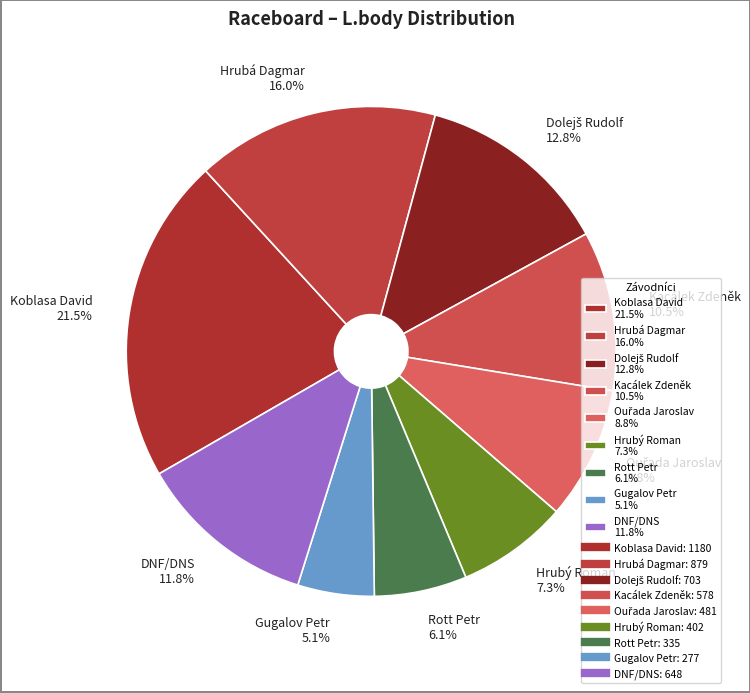

What is the ratio of the value at Hrubá Dagmar 16.0% to the value at Rott Petr 6.1%?

2.6